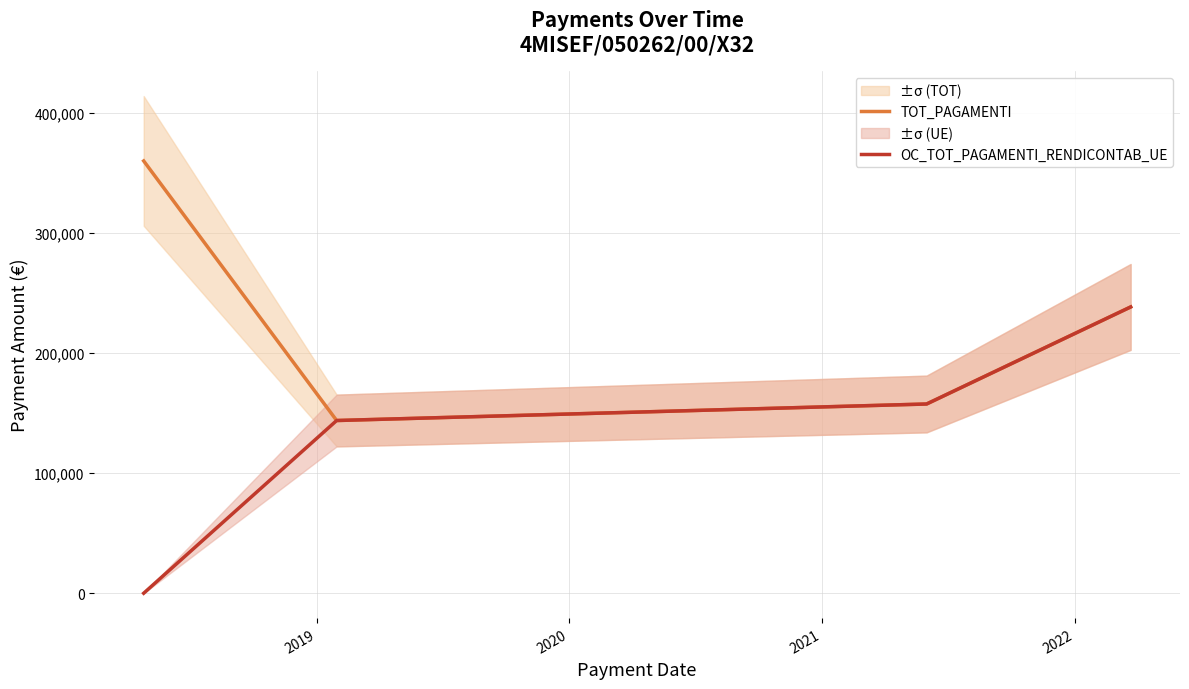

Where is the first local minimum for TOT_PAGAMENTI?

2019